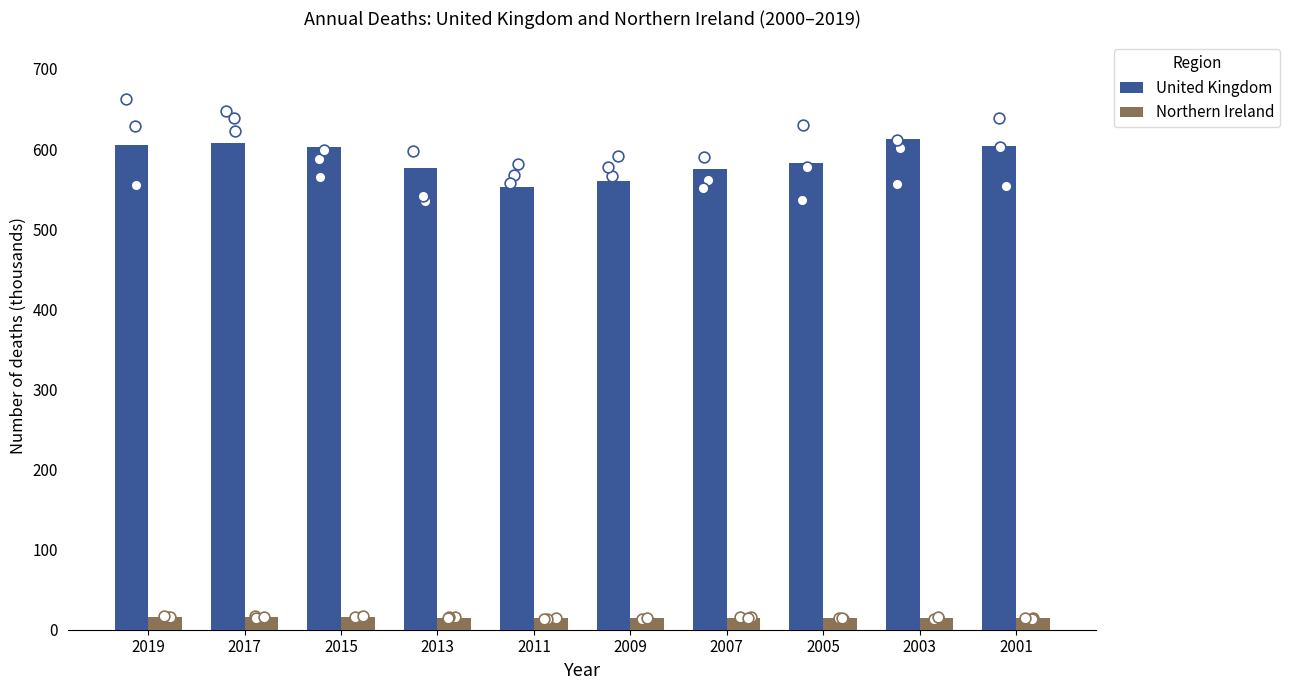

What is the total value across all series at 2005?

597.2